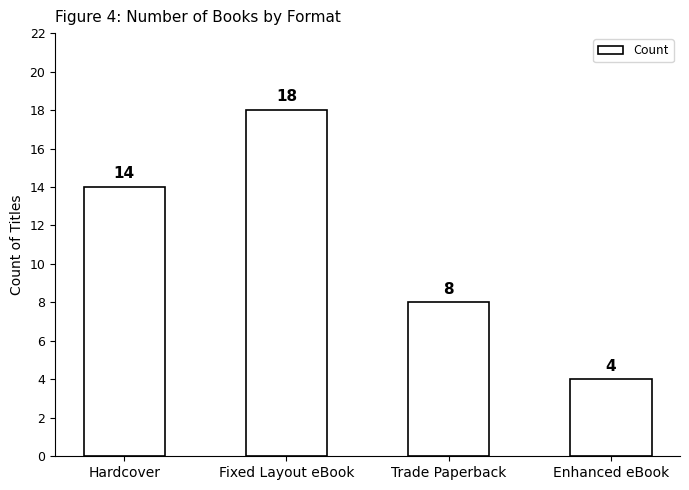

Between Enhanced eBook and Trade Paperback, which is larger?

Trade Paperback